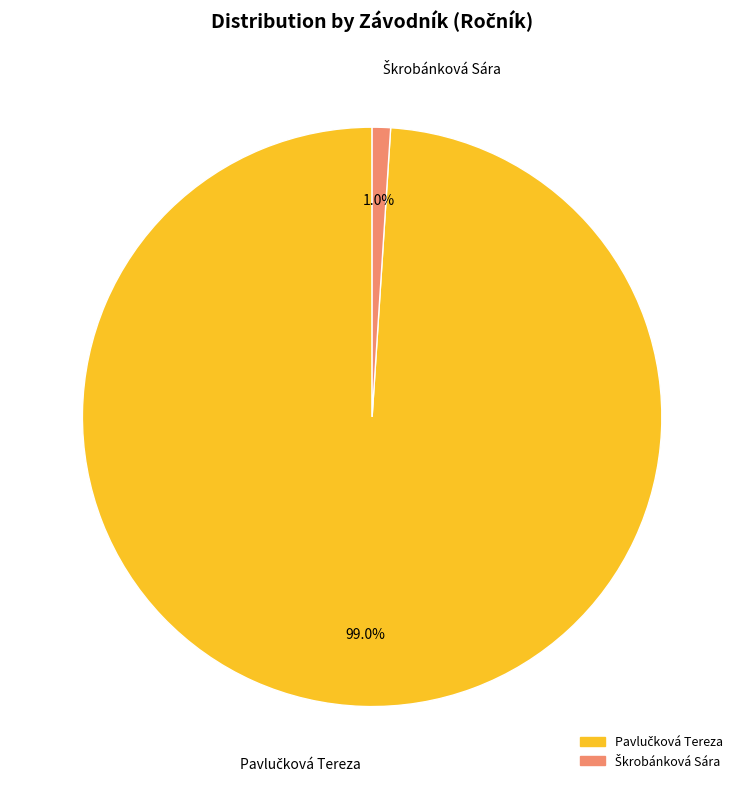

How many segments does this pie chart have?

2